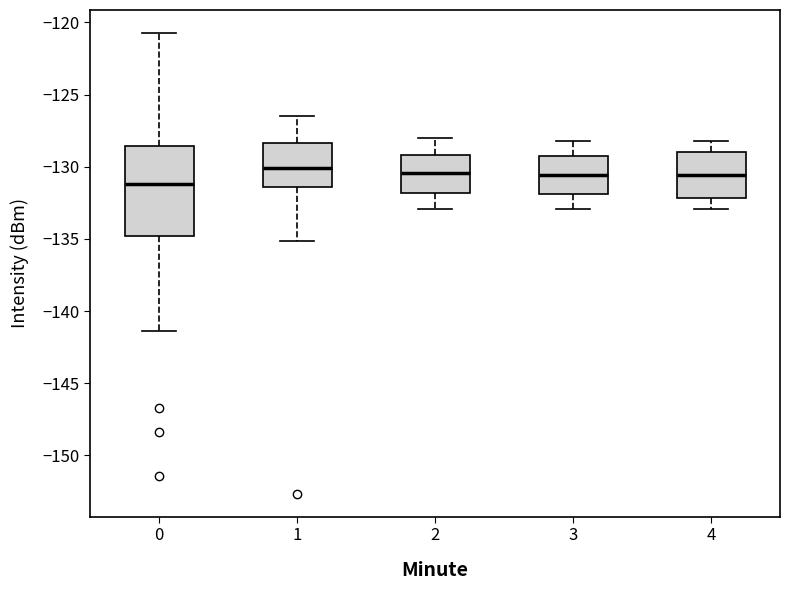

Reading left to right, read every box against the y-axis: the position of its median line, the range the box covers, and the ends of its whiskers. The values are not printed on the chart, so give them approximately, as read against the axis.

0: median -131.0, box -135.0 to -128.5, whiskers -141.5 to -120.5
1: median -130.0, box -131.5 to -128.5, whiskers -135.0 to -126.5
2: median -130.5, box -132.0 to -129.0, whiskers -133.0 to -128.0
3: median -130.5, box -132.0 to -129.0, whiskers -133.0 to -128.0
4: median -130.5, box -132.0 to -129.0, whiskers -133.0 to -128.0